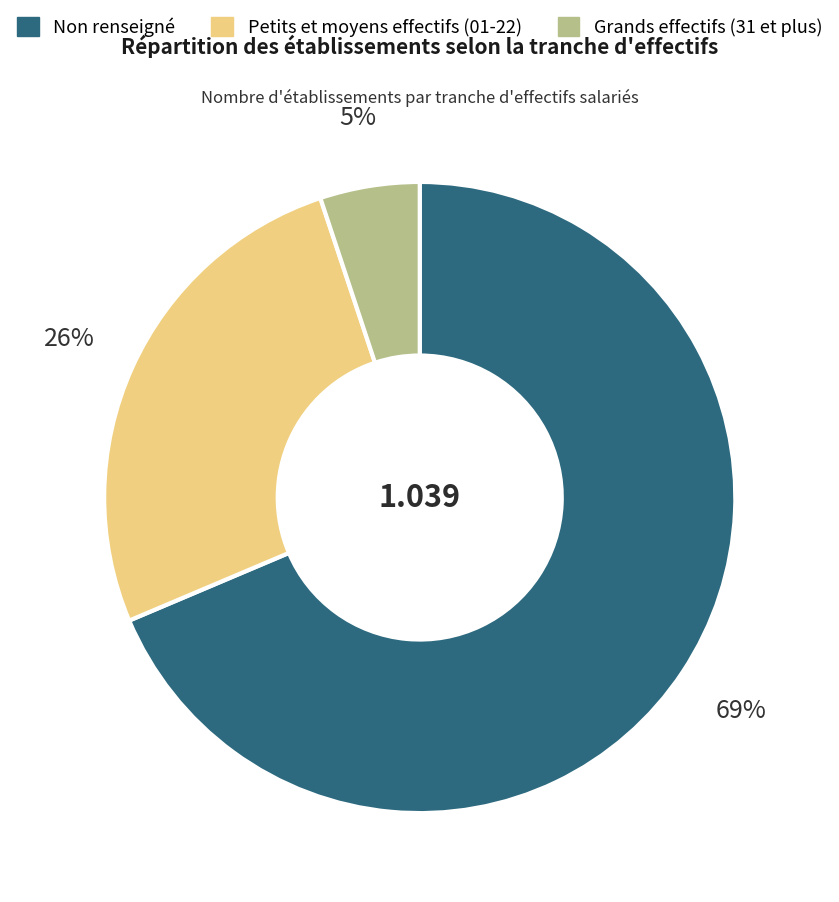

To the nearest percent, what is the average slice percentage?

33%